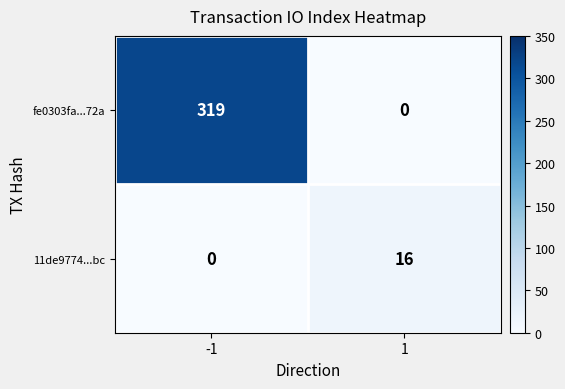

What is the sum of all 11de9774...bc values?

16